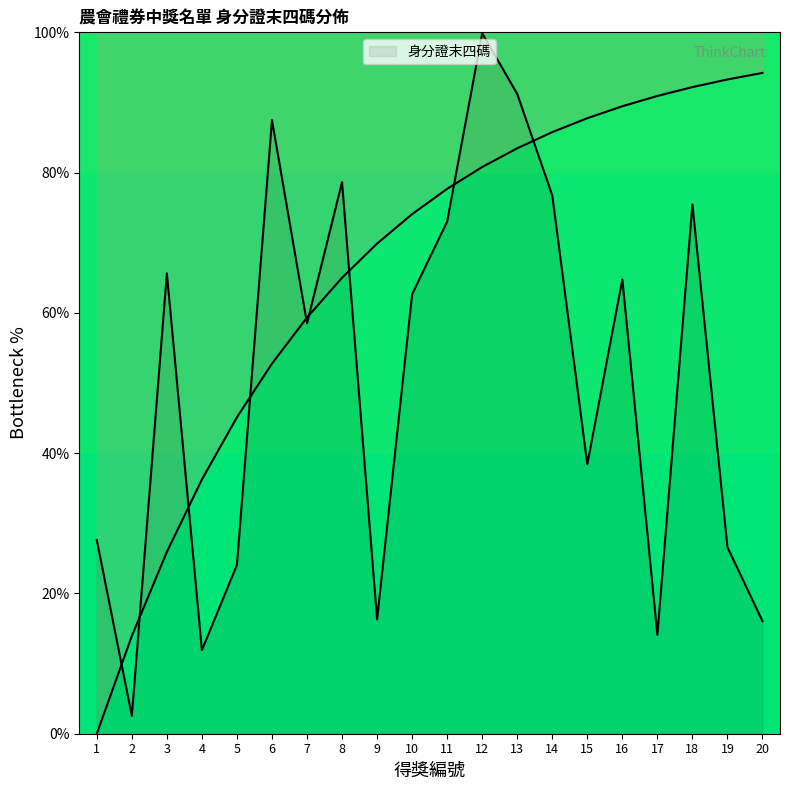

Is it true that the value at 14 is 76.8?

True